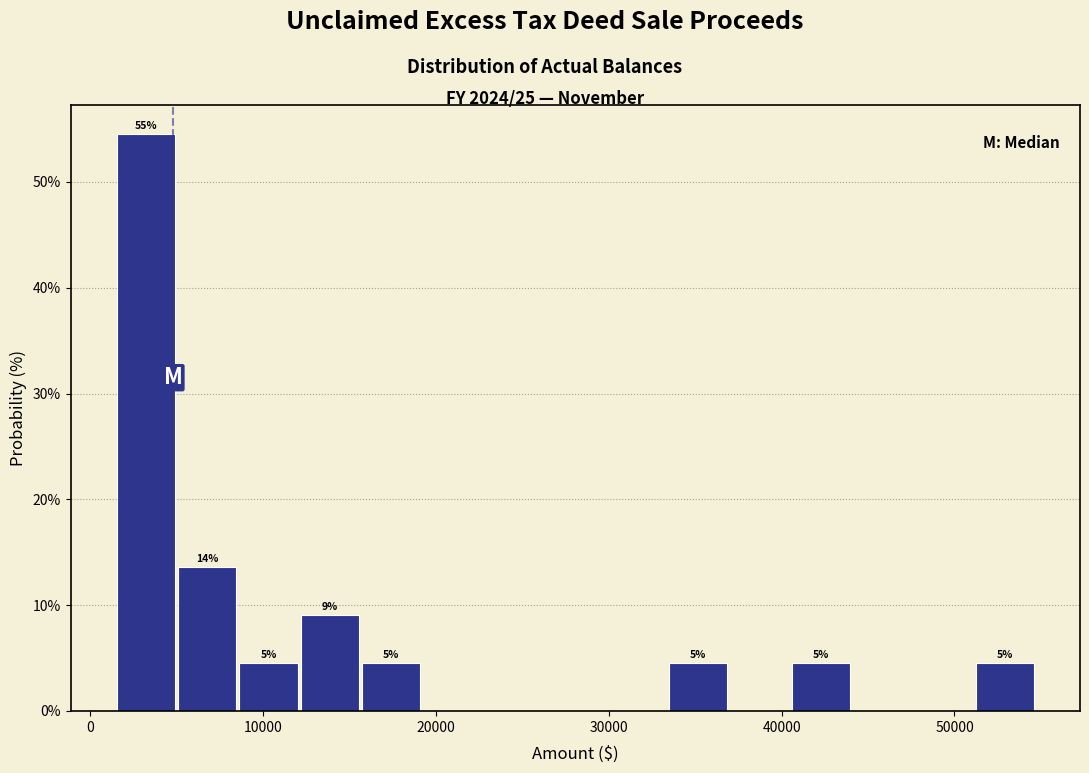

Read against the x-axis, roughly where is the centre of the tallest bar?

3000